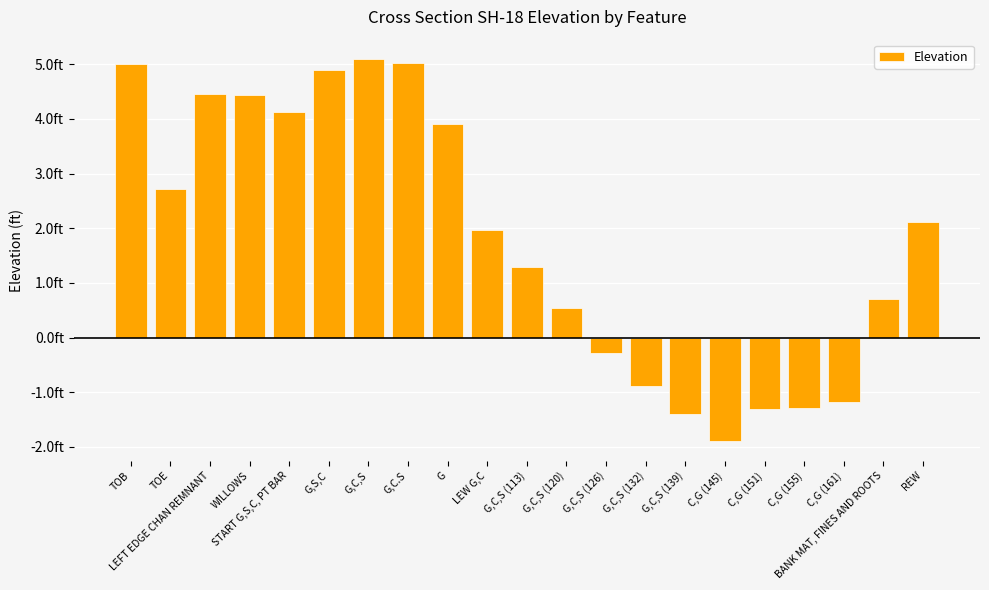

Between TOE and G,C,S (132), which is larger?

TOE